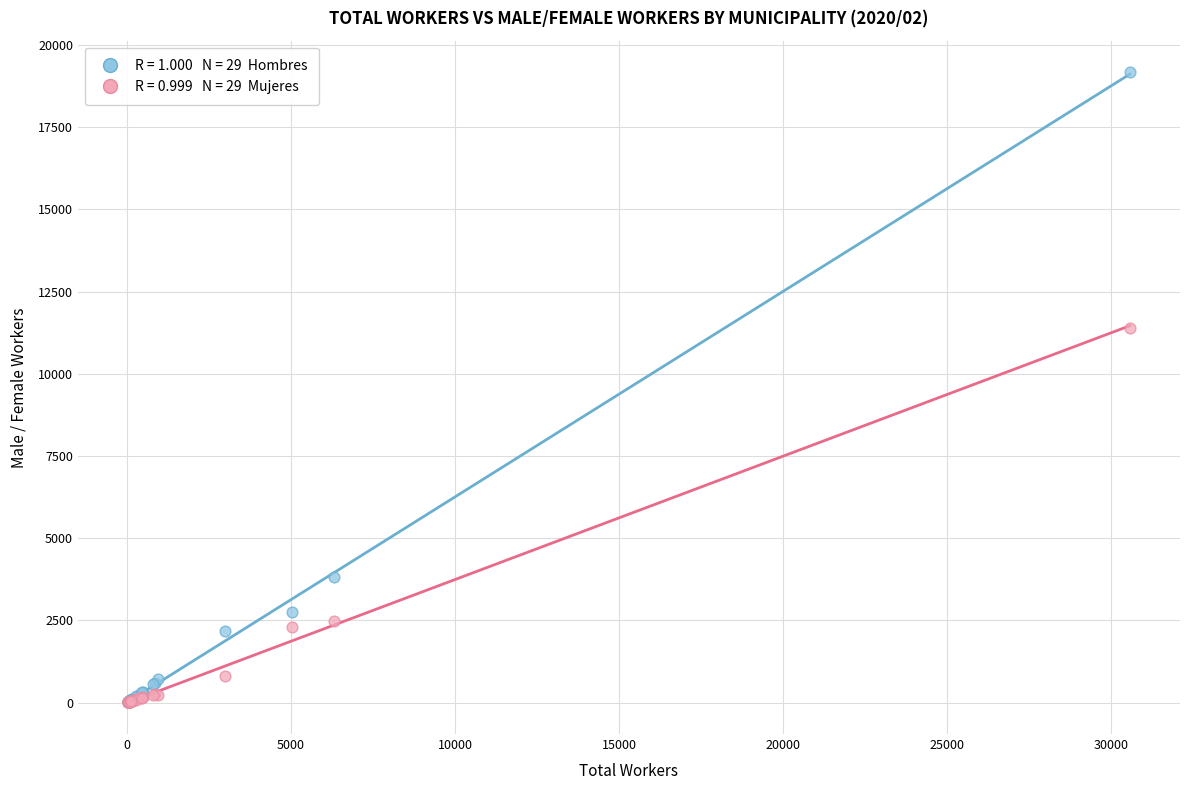

Across all series, what Y value is closest to 9590?

11405